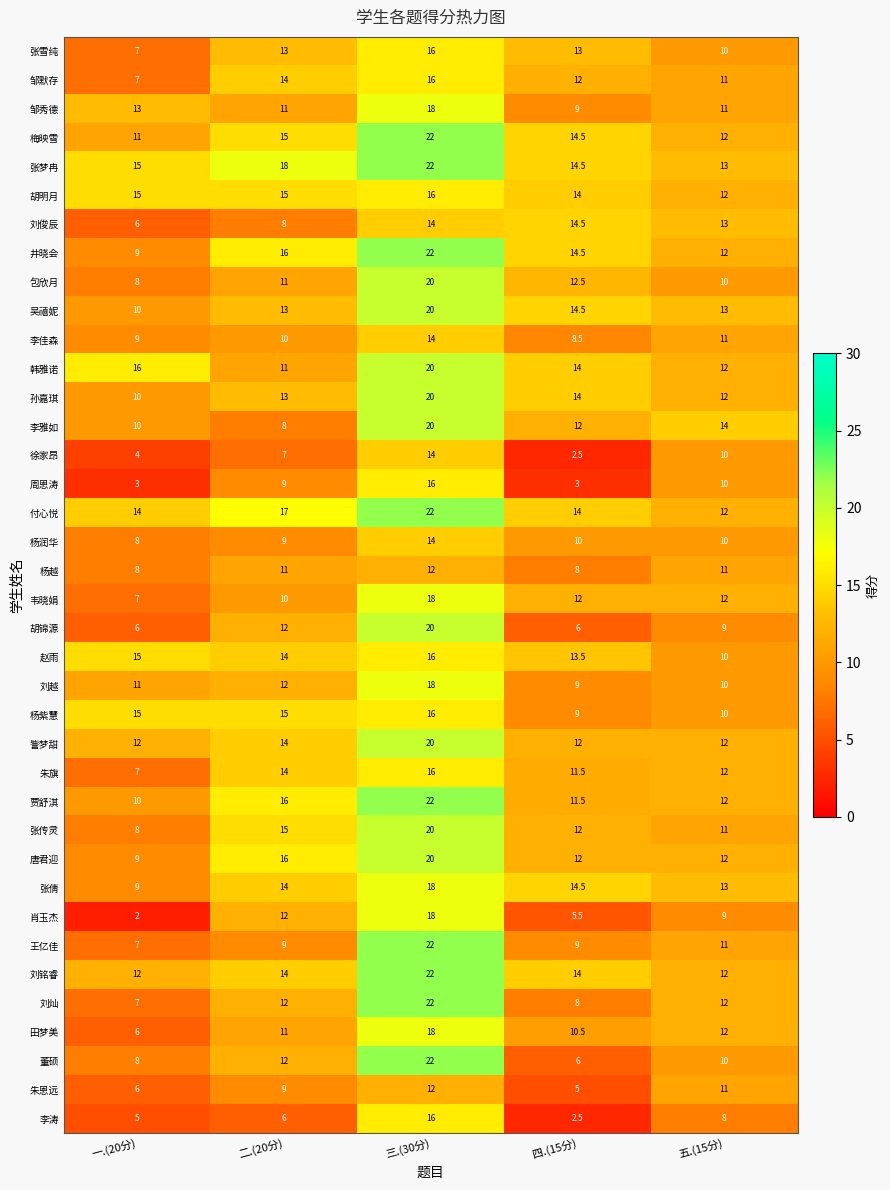

The 肖玉杰 series shows 14.0 at 五.(15分). True or false?

False